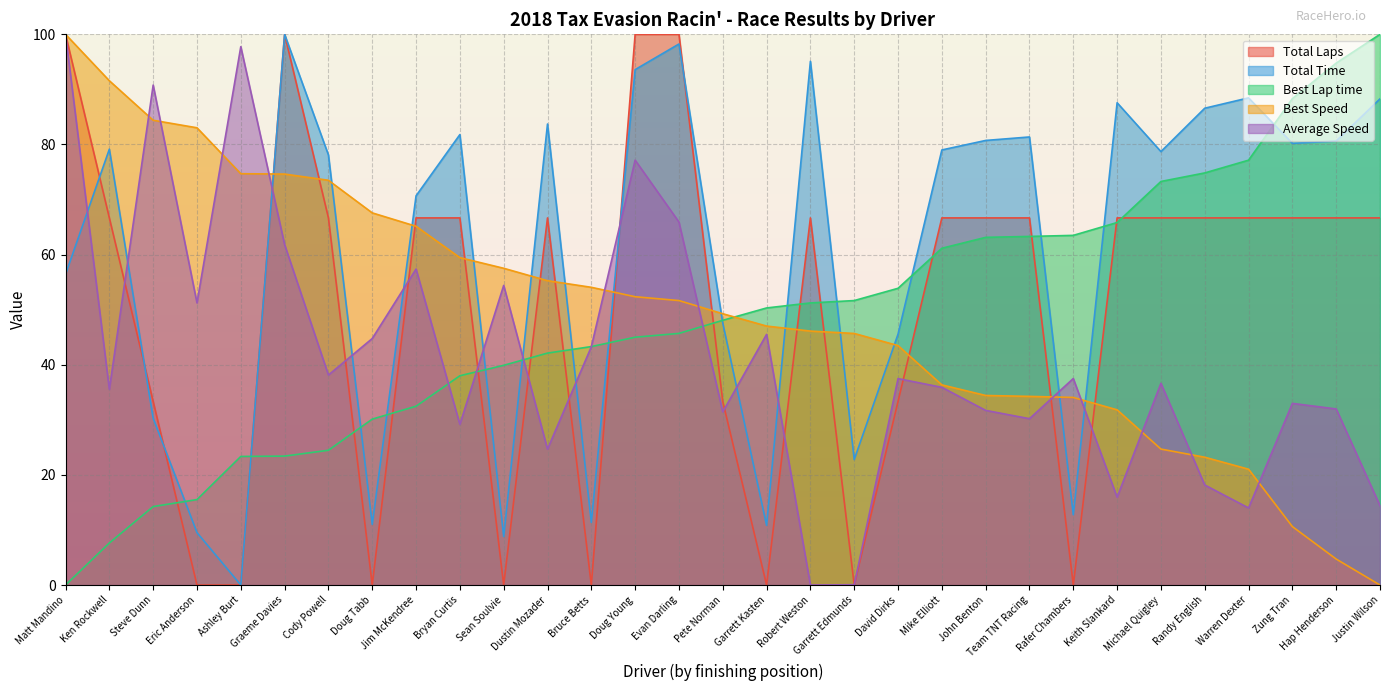

Does the chart have visible grid lines?

Yes